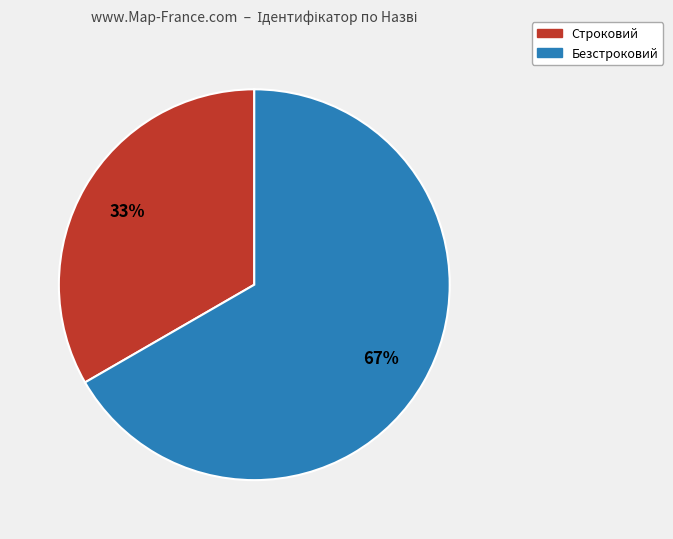

To the nearest percent, what percentage of the pie is Безстроковий?

67%